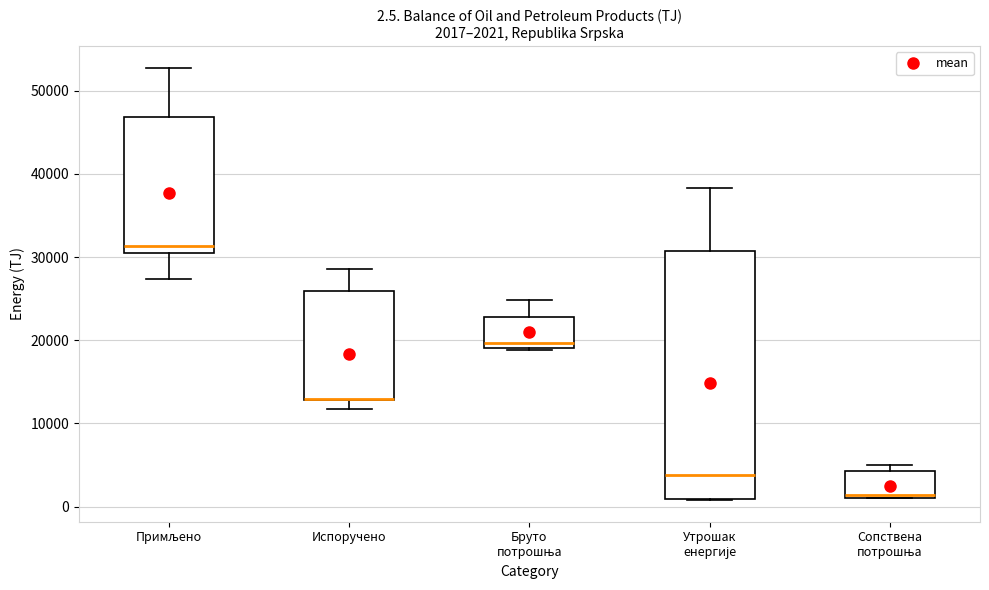

Comparing the boxes themselves (not the whiskers), which one is the tallest?

Утрошак енергије